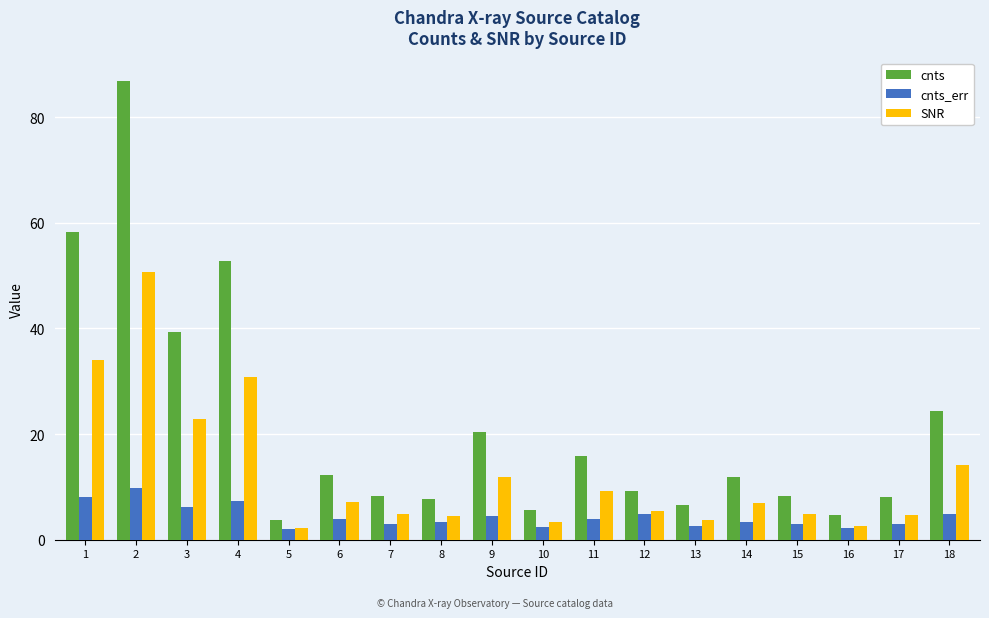

The value of SNR at 3 is 22.9. True or false?

True